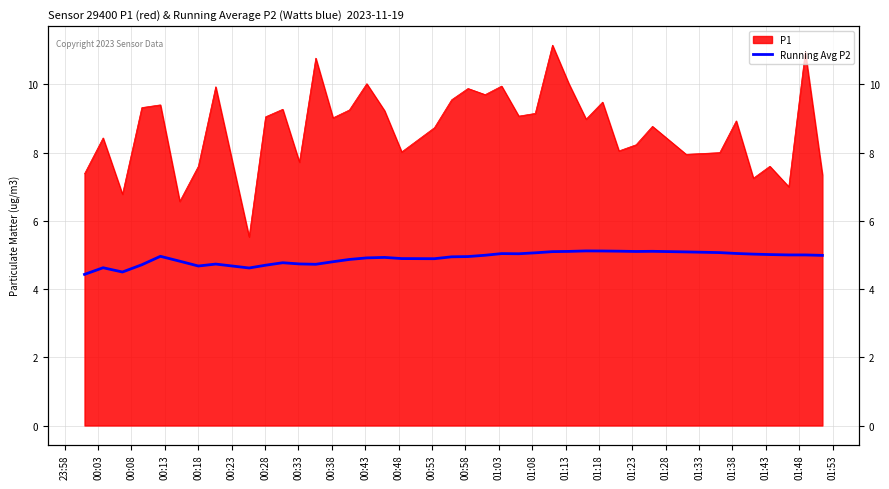

Does the chart have visible grid lines?

Yes